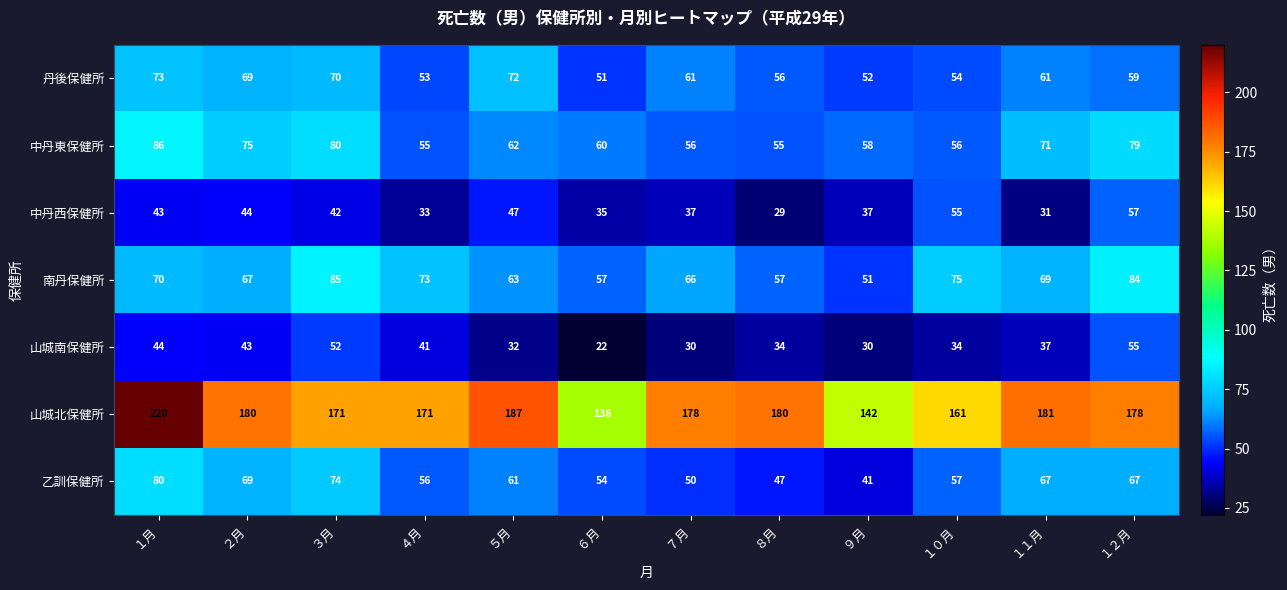

Rank the series by their maximum value, from highest to lowest.

山城北保健所, 中丹東保健所, 南丹保健所, 乙訓保健所, 丹後保健所, 中丹西保健所, 山城南保健所